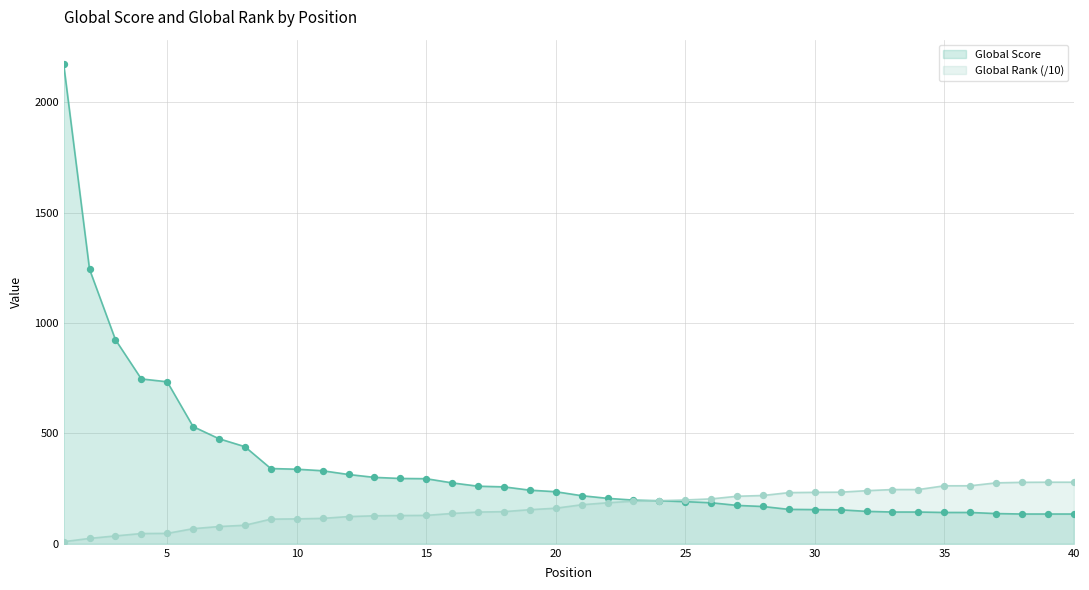

At how many categories does at least one series exceed 1998?

1